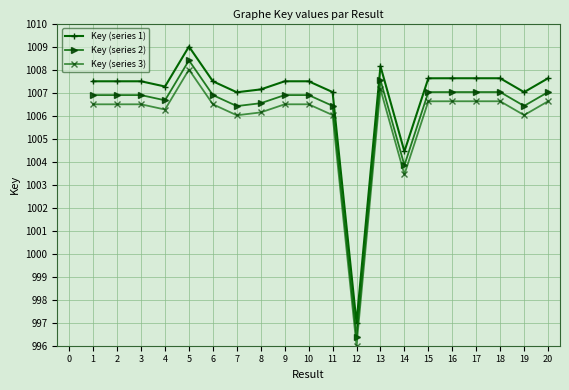

The value of Key (series 3) at 12 is 376.4. True or false?

False